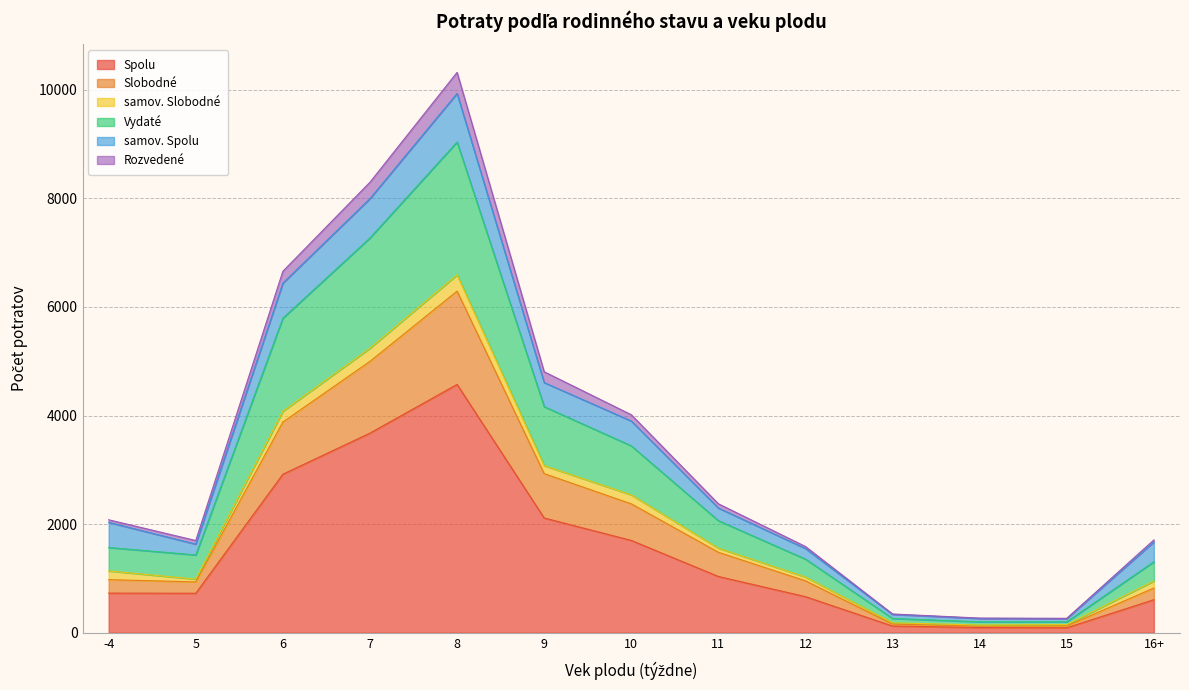

What is the label of the 8th point from the right?

9